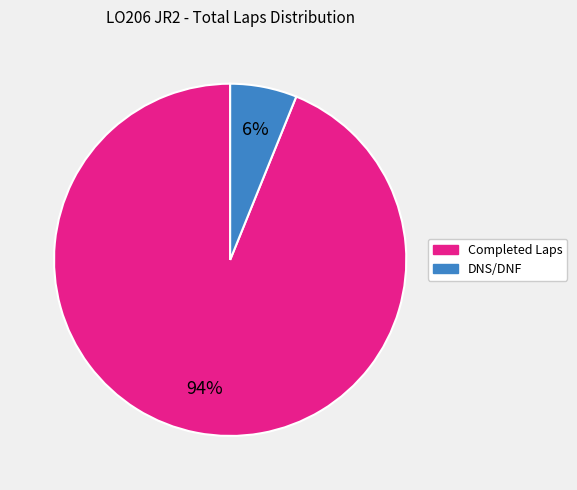

To the nearest percent, what is the difference between the largest and smallest slice percentages?

88%